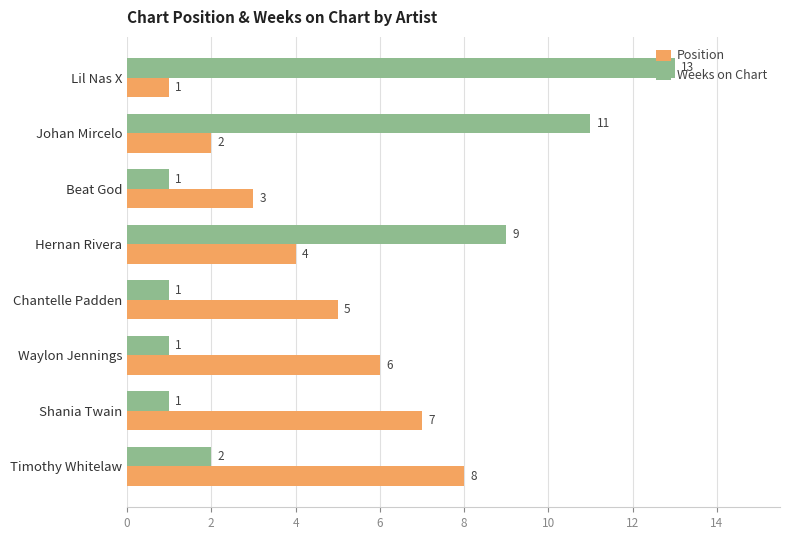

List the series in order of their overall mean, lowest first.

Position, Weeks on Chart